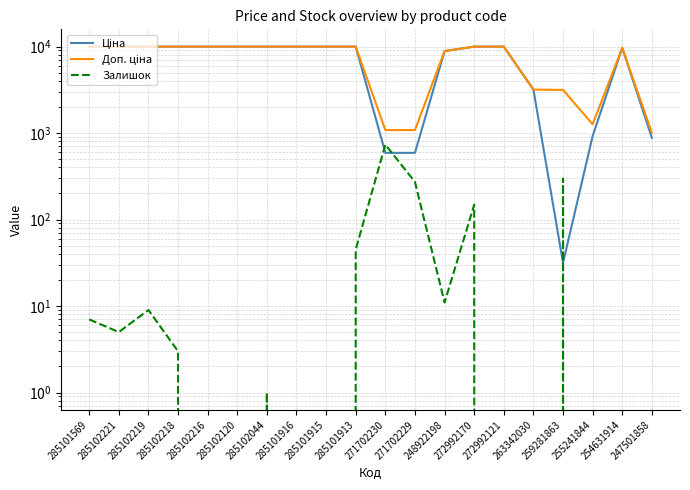

Reading right to left, transcribe all the data shown in this chart.

Ціна: 878.4	9665.0	923.4	31.5	3179.6	9975.0	9975.0	8856.7	589.9	589.9	9975.0	9975.0	9975.0	9975.0	9975.0	9975.0	9975.0	9975.0	9975.0	9975.0
Доп. ціна: 1006.6	9665.0	1263.2	3151.0	3180.0	9975.0	9975.0	8856.7	1081.7	1081.7	9975.0	9975.0	9975.0	9975.0	9975.0	9975.0	9975.0	9975.0	9975.0	9975.0
Залишок: 0.0	0.0	0.0	298.0	0.0	0.0	148.0	11.0	272.0	735.0	45.0	0.0	0.0	1.0	0.0	0.0	3.0	9.0	5.0	7.0